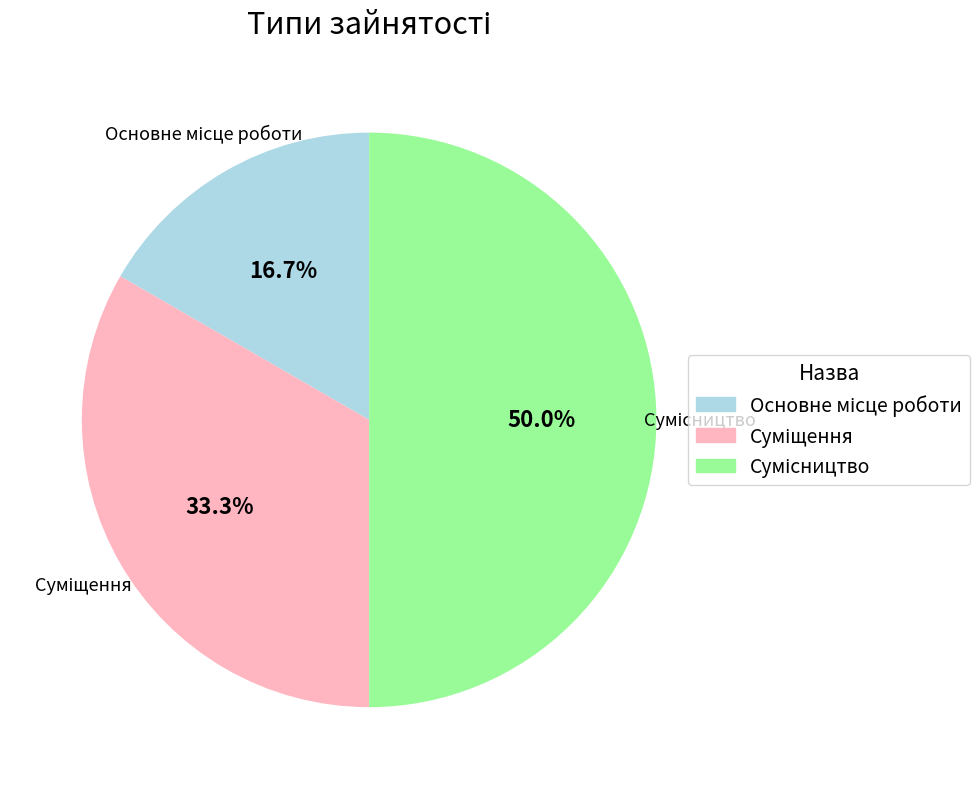

How many segments does this pie chart have?

3